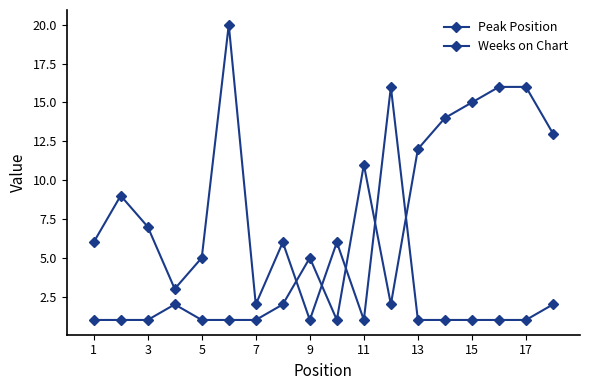

Count the number of categories in the chart.

18